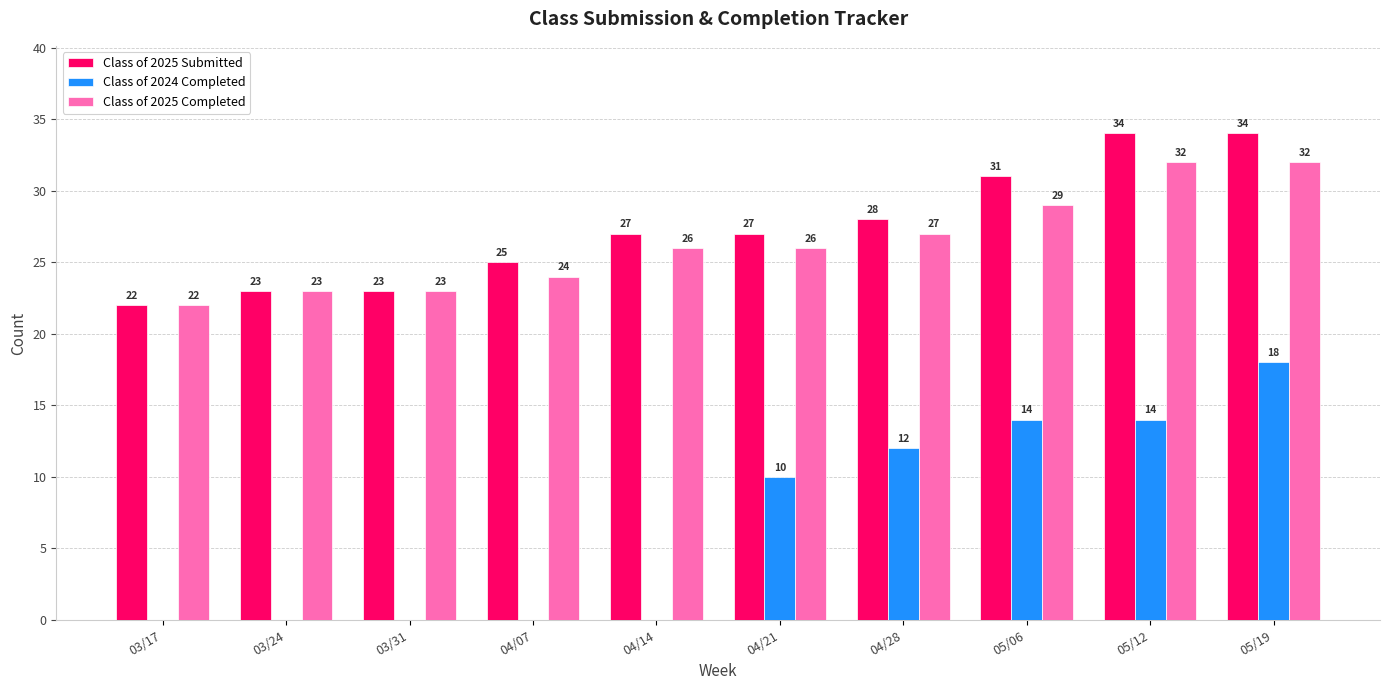

The value of Class of 2024 Completed at 03/24 is 0. True or false?

True